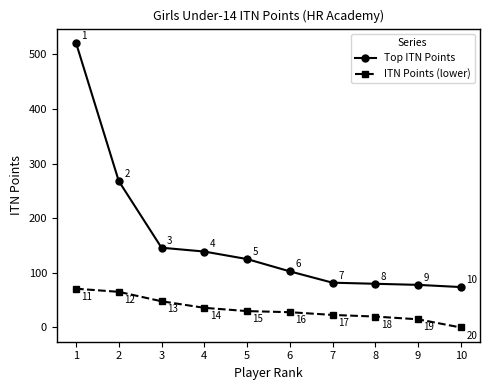

How many lines are shown in the chart?

2